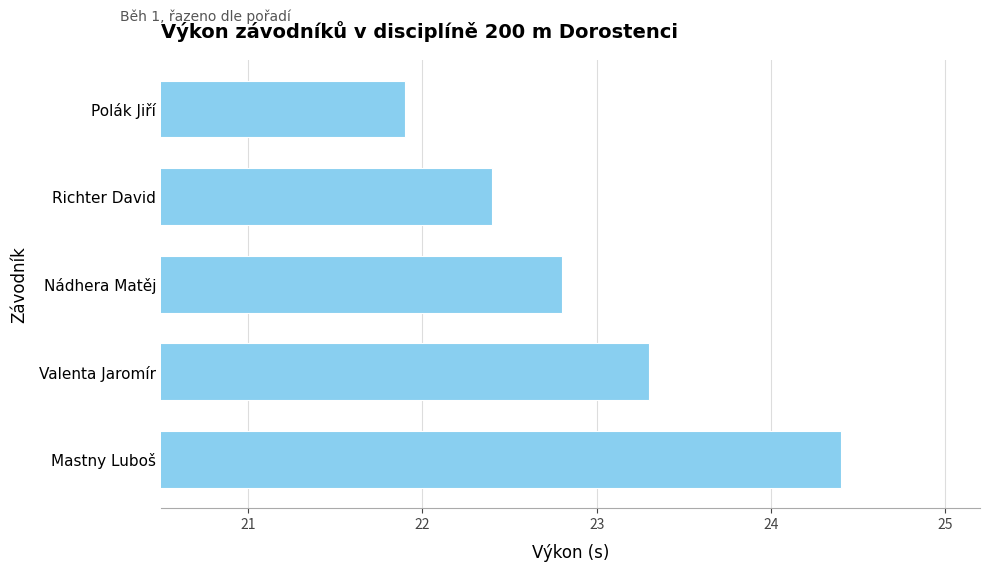

Rank the categories by value from highest to lowest.

Mastny Luboš, Valenta Jaromír, Nádhera Matěj, Richter David, Polák Jiří